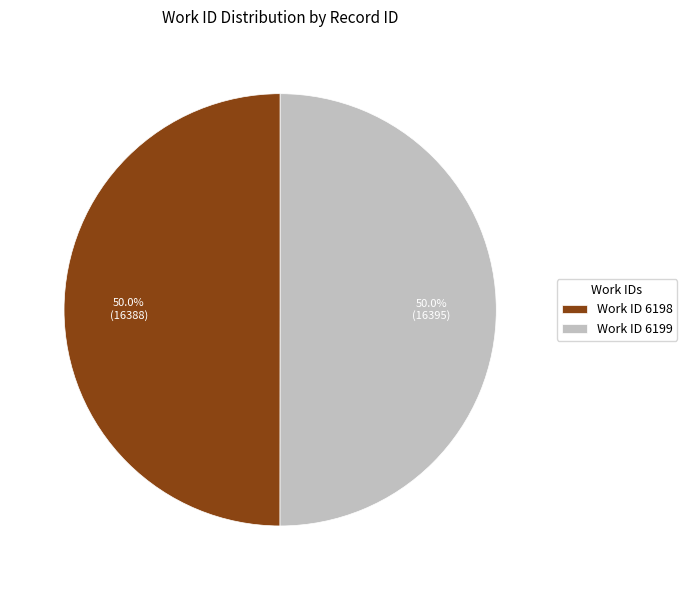

Combined, what portion of the pie is Work ID 6198 and Work ID 6199?

100.0%